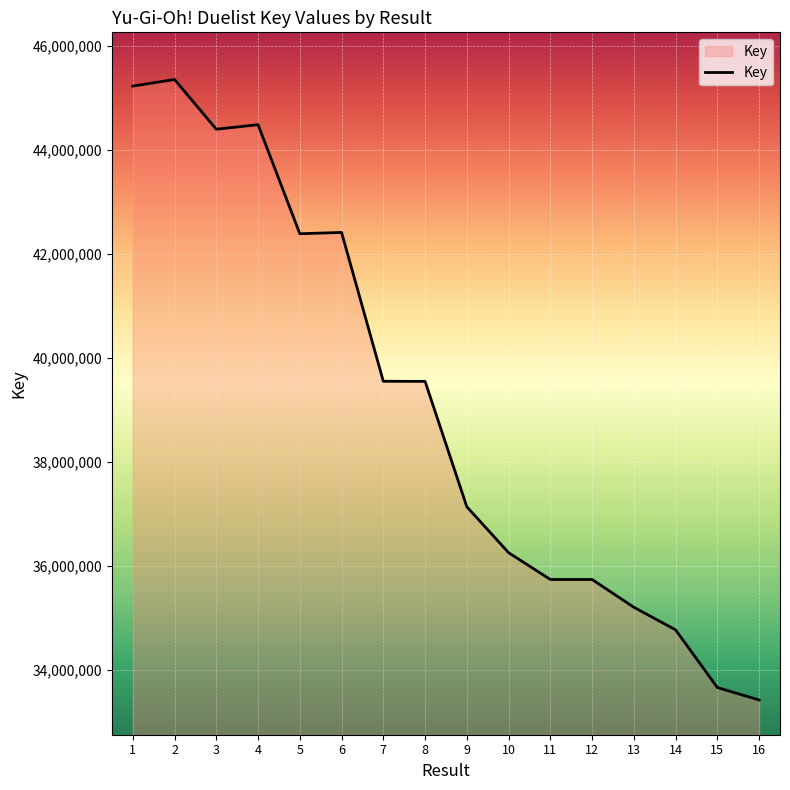

What is the sum of all values?

625245873